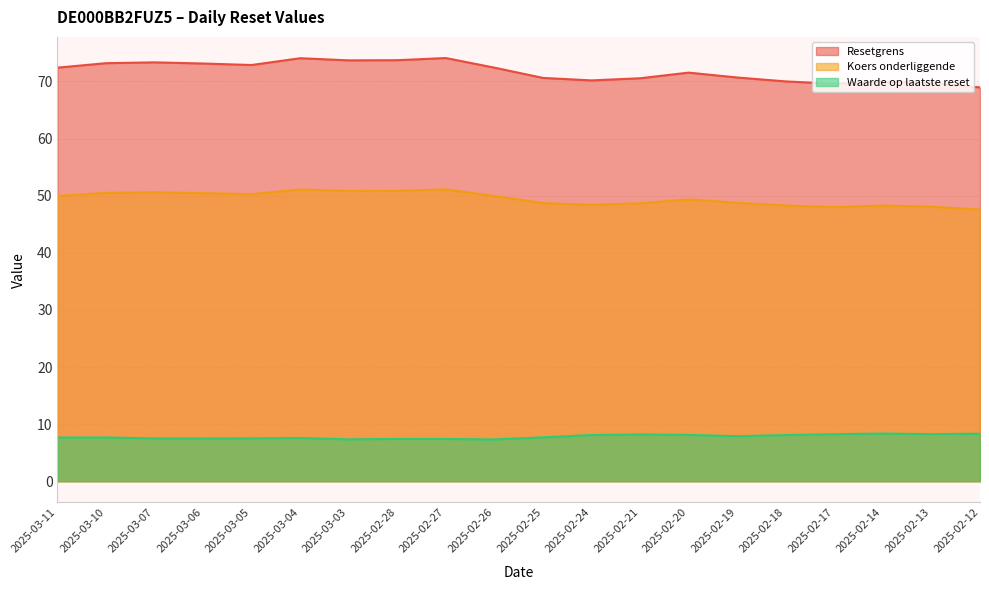

What is the value of the Resetgrens point at the 8th from the left?

73.7